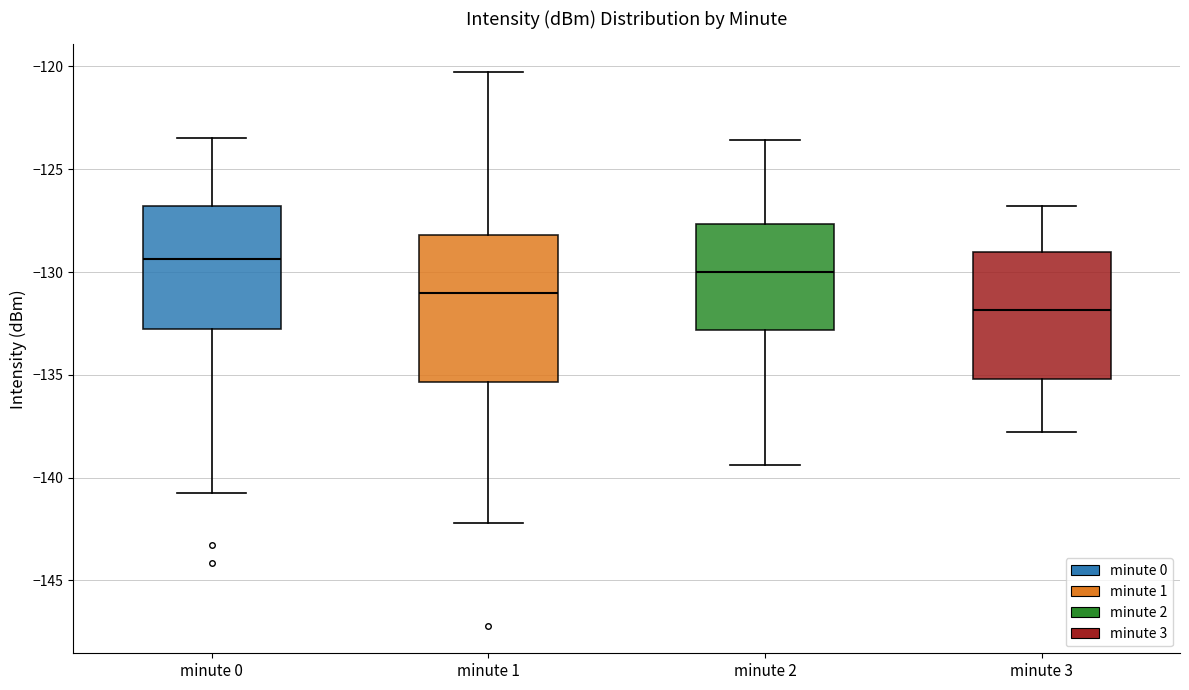

Reading left to right, read every box against the y-axis: the position of its median line, the range the box covers, and the ends of its whiskers. The values are not printed on the chart, so give them approximately, as read against the axis.

minute 0: median -129.5, box -133.0 to -127.0, whiskers -141.0 to -123.5
minute 1: median -131.0, box -135.5 to -128.0, whiskers -142.0 to -120.5
minute 2: median -130.0, box -133.0 to -127.5, whiskers -139.5 to -123.5
minute 3: median -132.0, box -135.0 to -129.0, whiskers -138.0 to -127.0